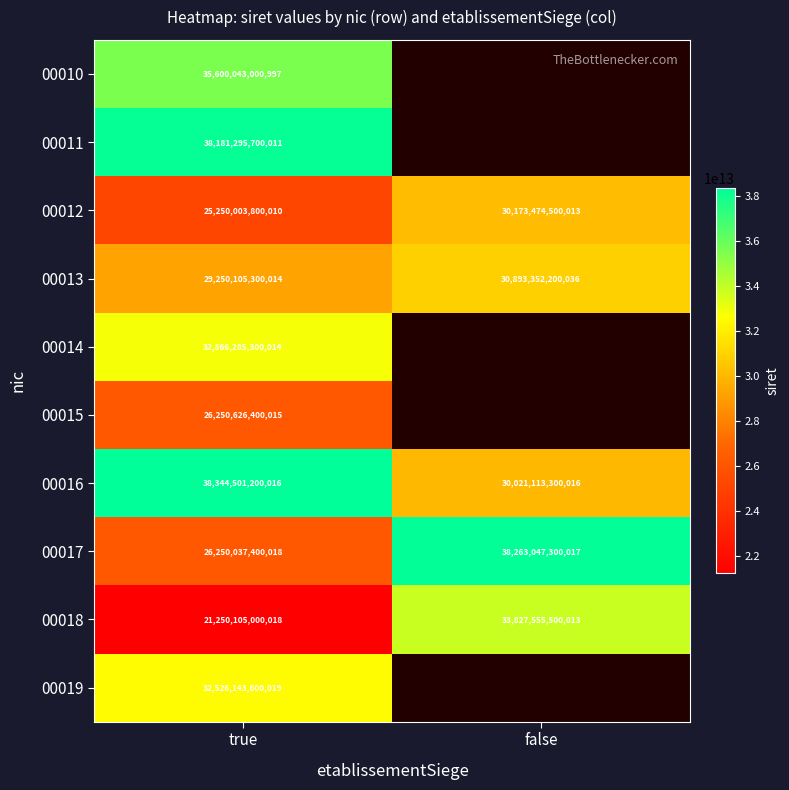

How many data points in 00018 are less than 33827555500013?

1